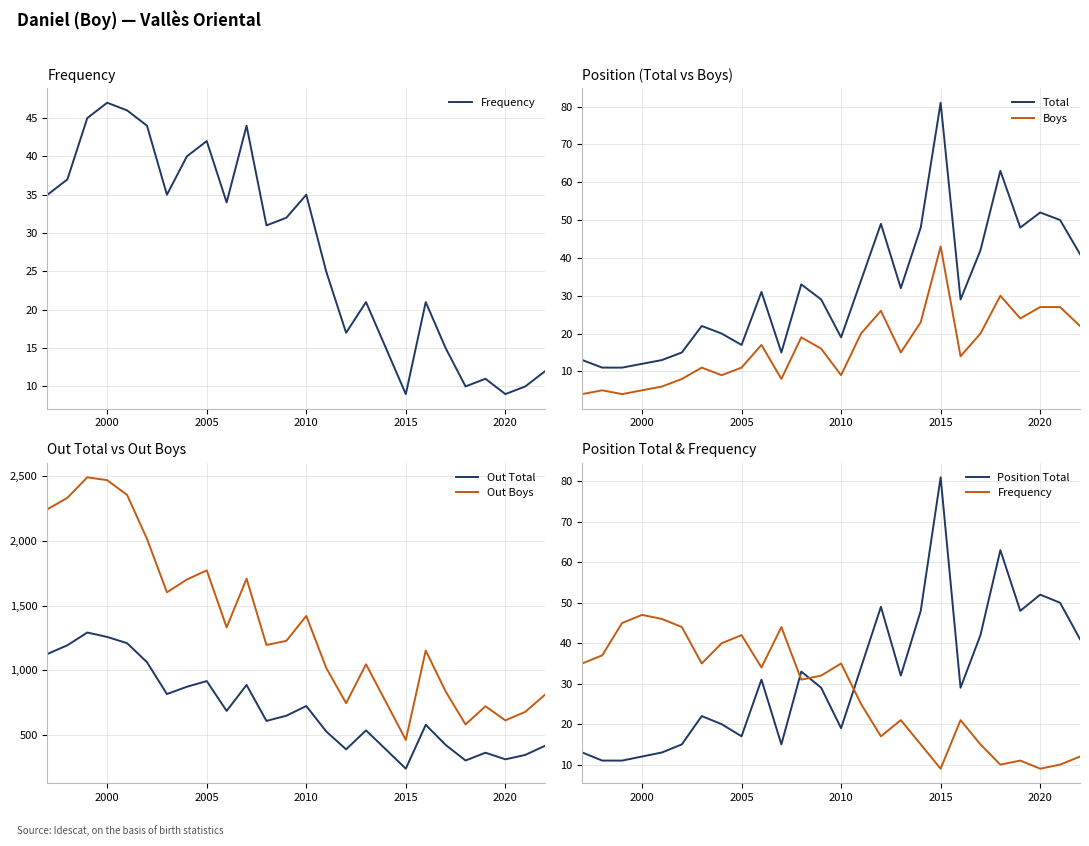

True or false: Boys and Total intersect in this chart.

False